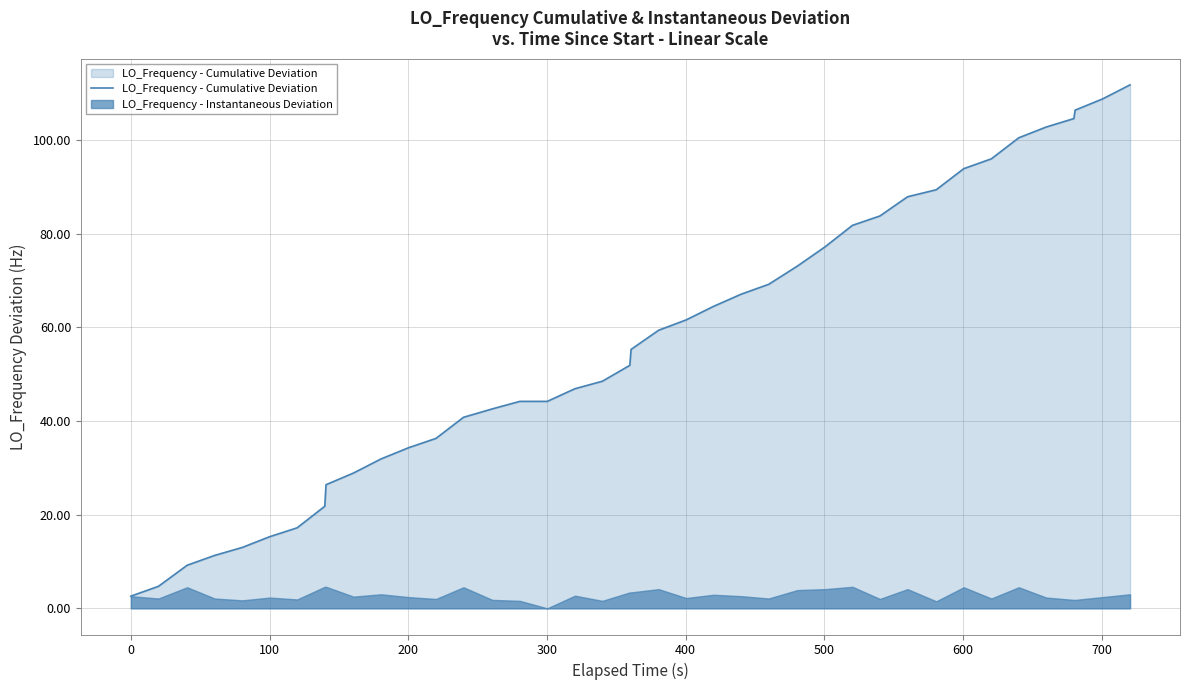

List the series in order of their peak value, highest first.

LO_Frequency - Cumulative Deviation, LO_Frequency - Instantaneous Deviation